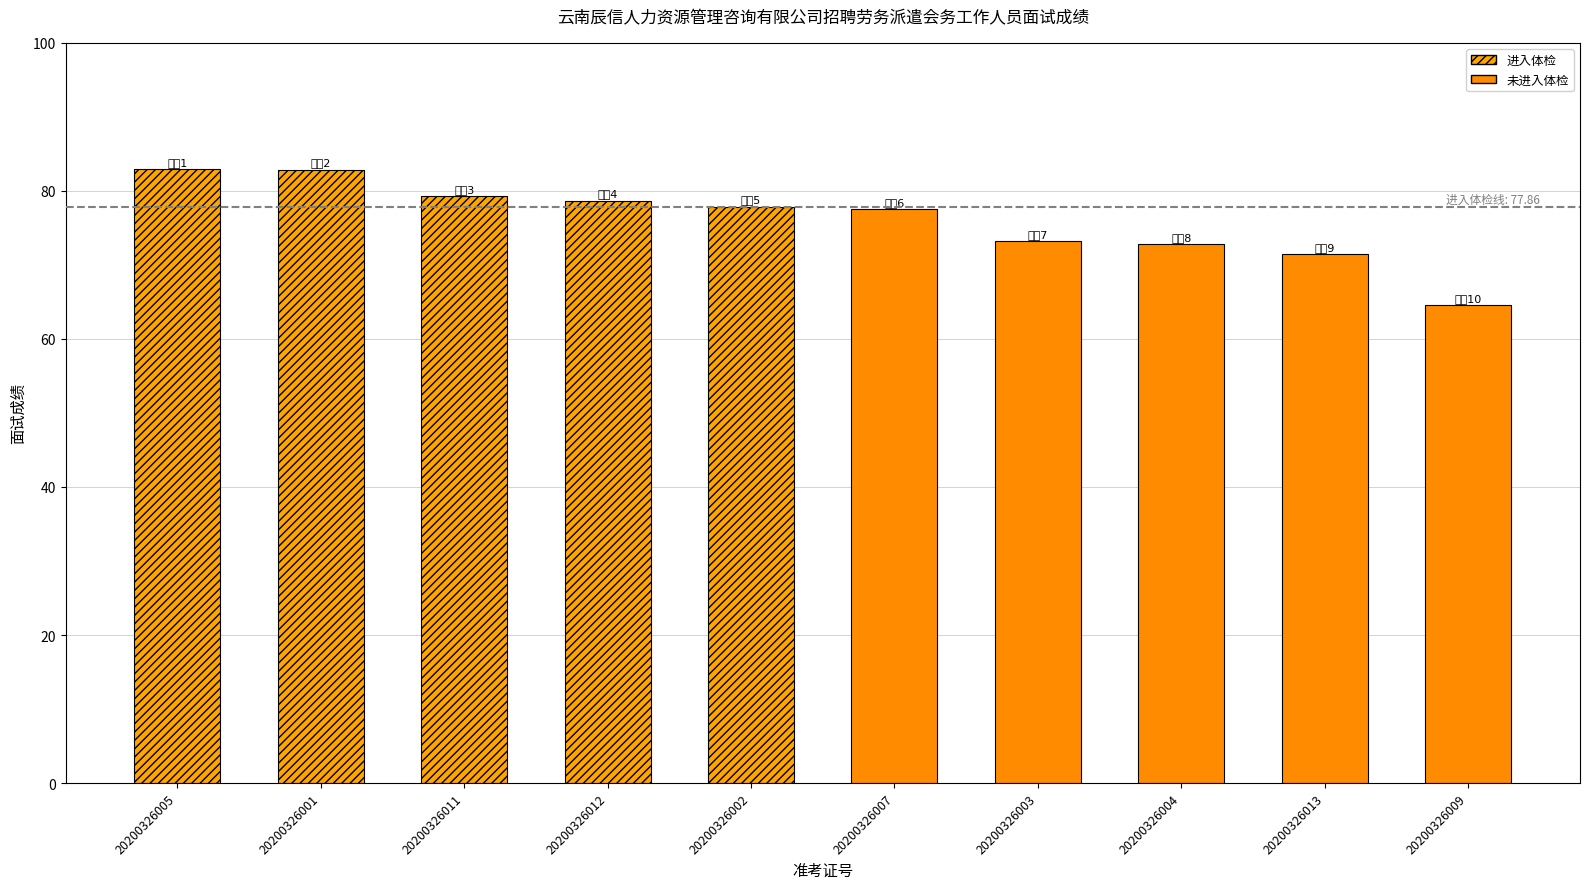

Rank the categories by value from lowest to highest.

20200326009, 20200326013, 20200326004, 20200326003, 20200326007, 20200326002, 20200326012, 20200326011, 20200326001, 20200326005